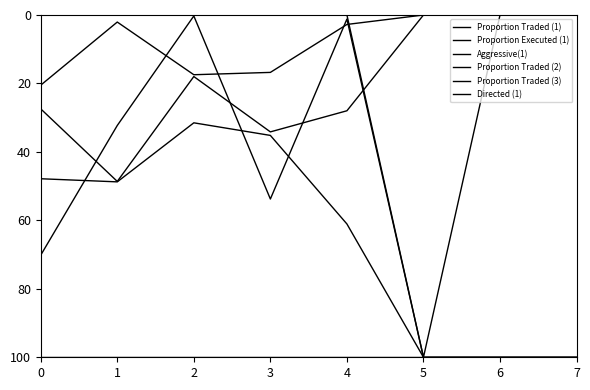

Does the chart have visible grid lines?

No